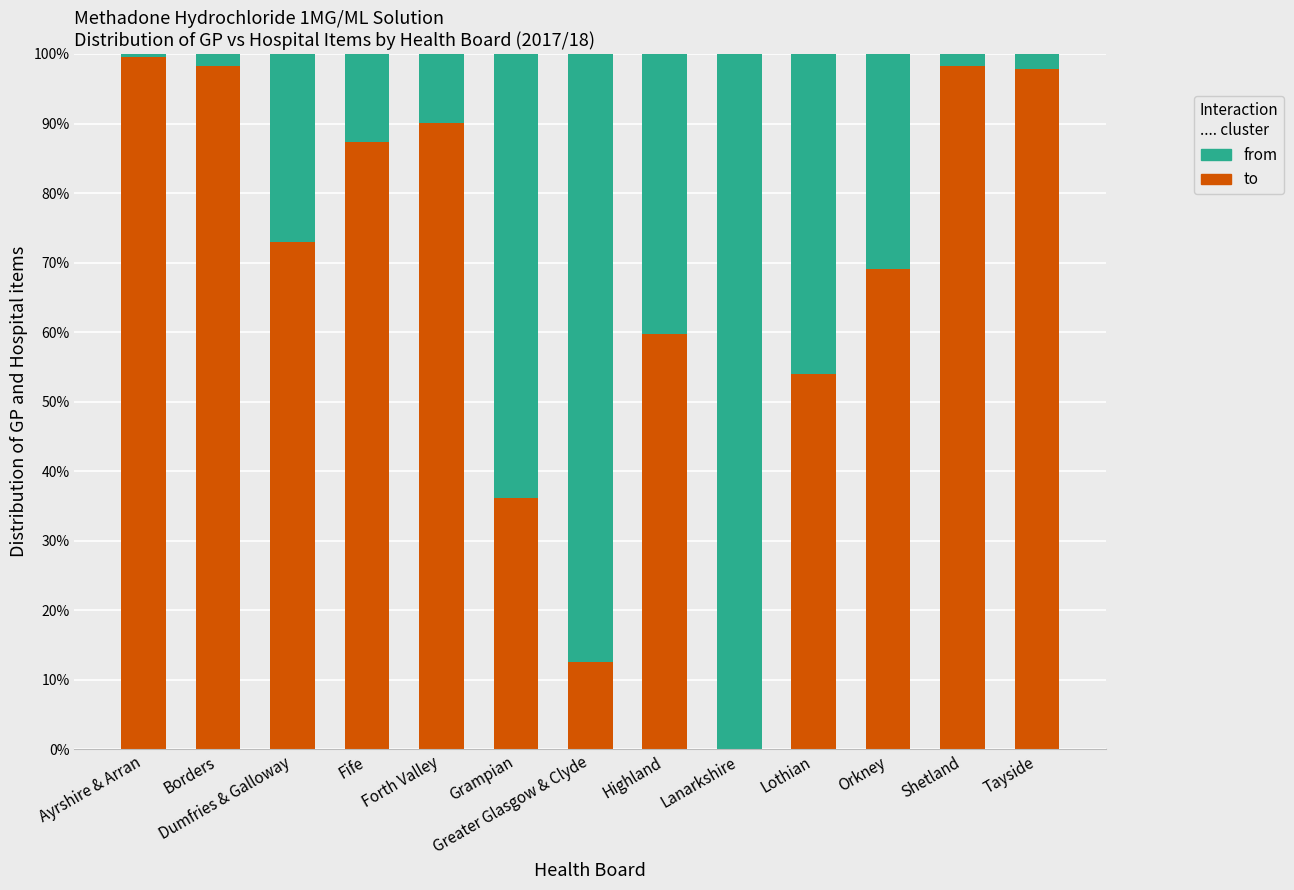

What is the total value across all series at Fife?

1.0